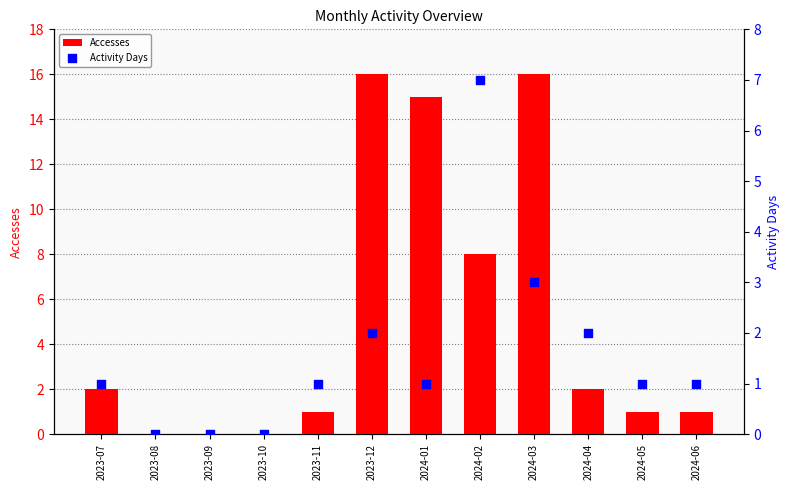

At how many categories does at least one series exceed 15?

2